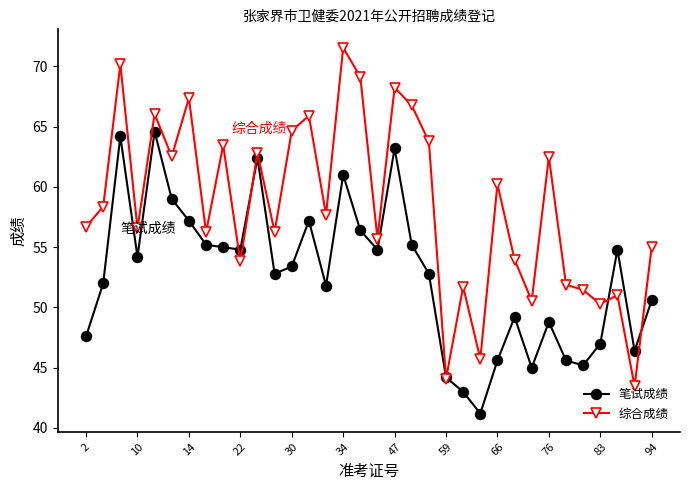

What is the minimum value for 综合成绩?

43.5